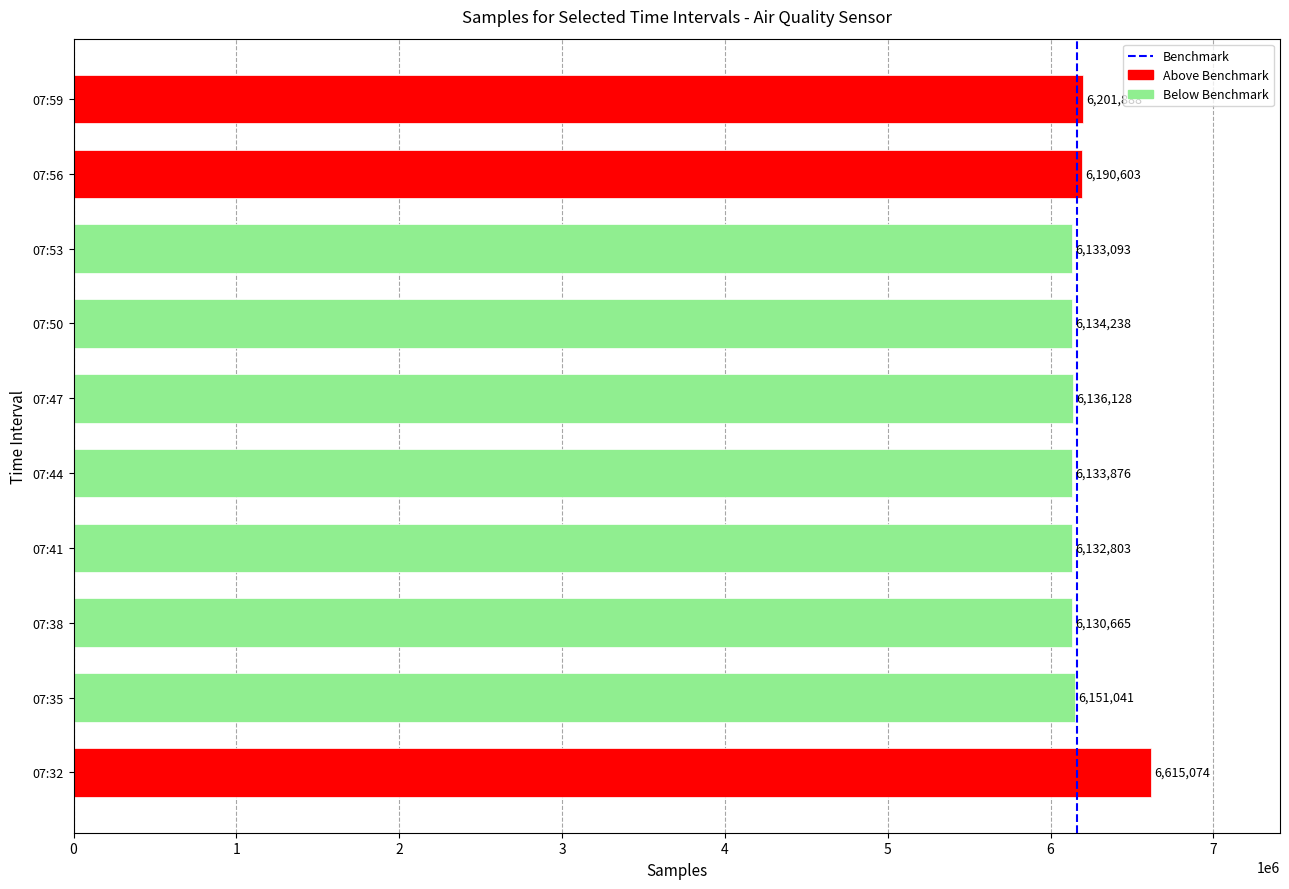

What is the difference between the maximum and minimum values?

484409